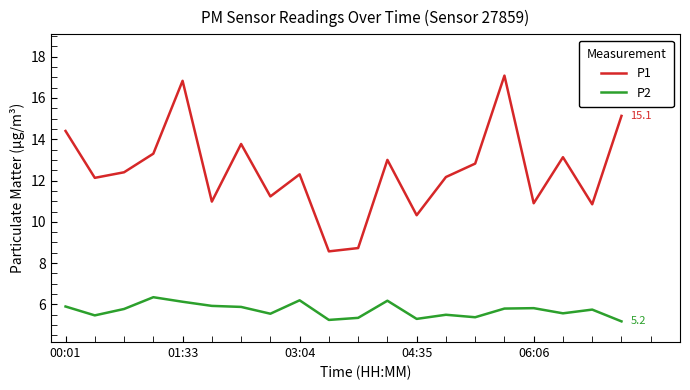

List the series in order of their overall mean, lowest first.

P2, P1